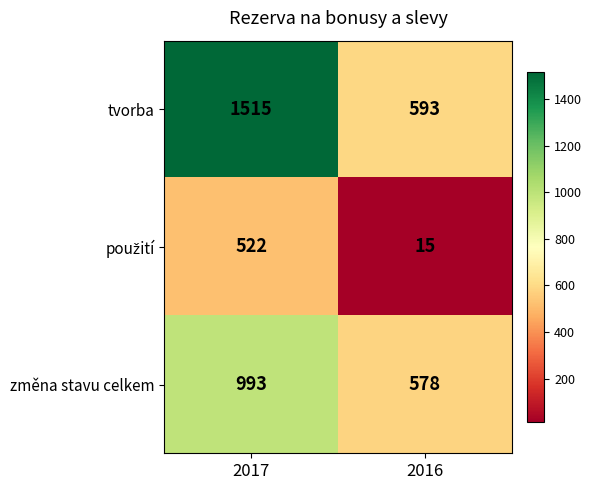

What is the spread (max minus min) of values at 2017?

993